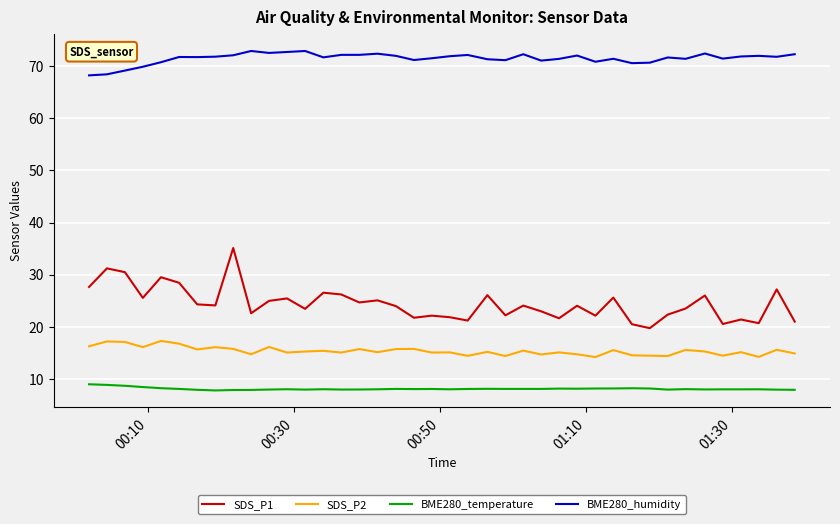

List the series in order of their peak value, highest first.

BME280_humidity, SDS_P1, SDS_P2, BME280_temperature